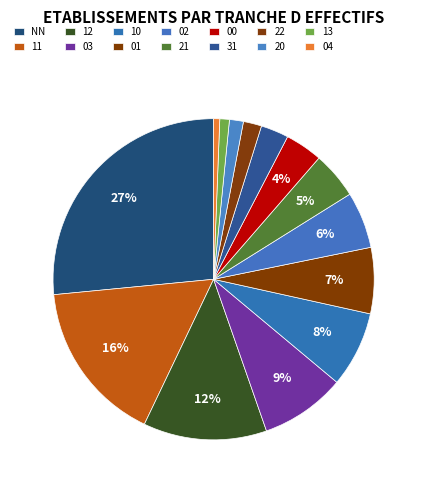

To the nearest percent, what portion does 31 represent?

3%